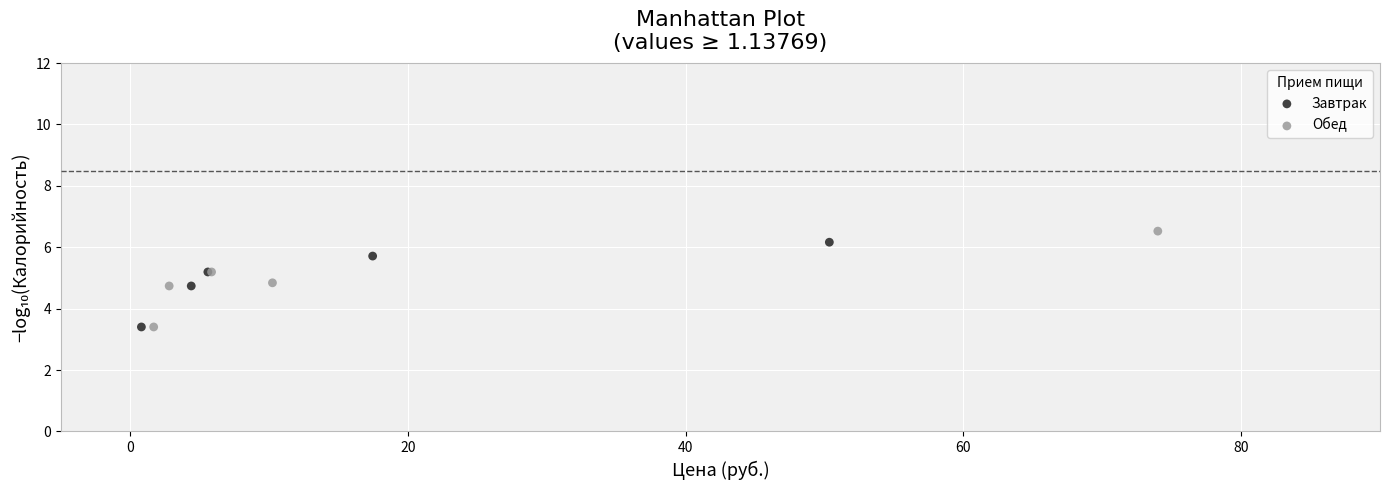

Which series has the widest spread of Y values?

Обед